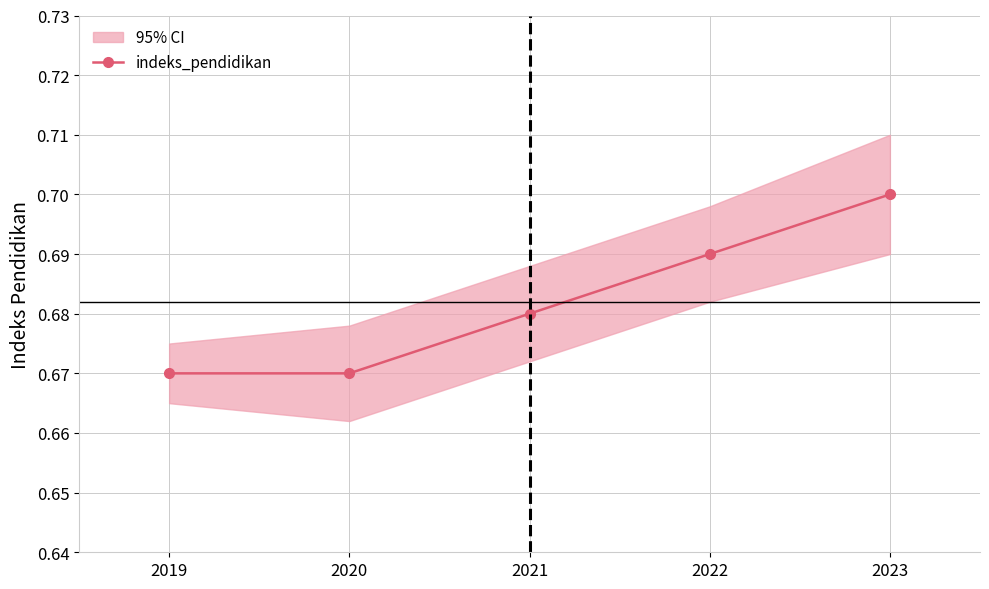

True or false: the data shows 1.1 at 2021.

False